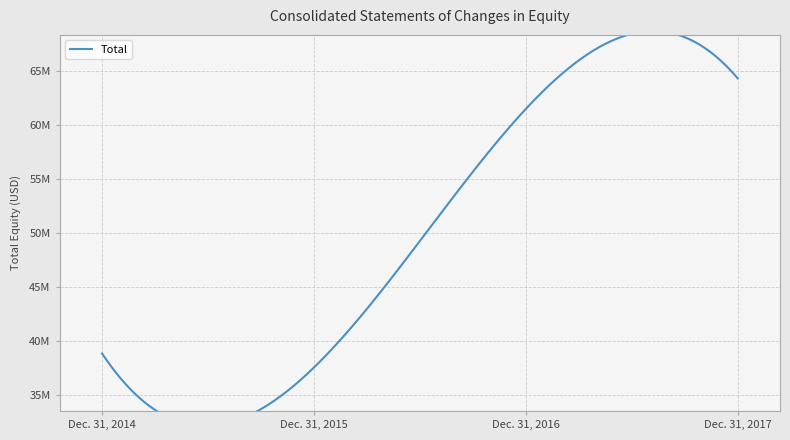

Is this an area chart (filled region under the line)?

No